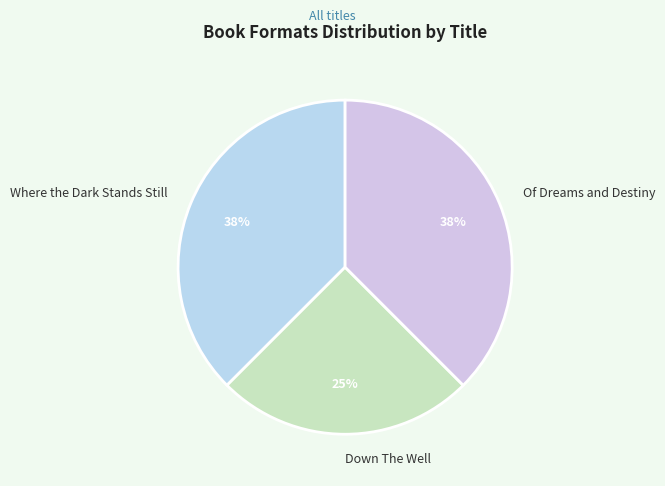

Does any single category account for the majority?

No